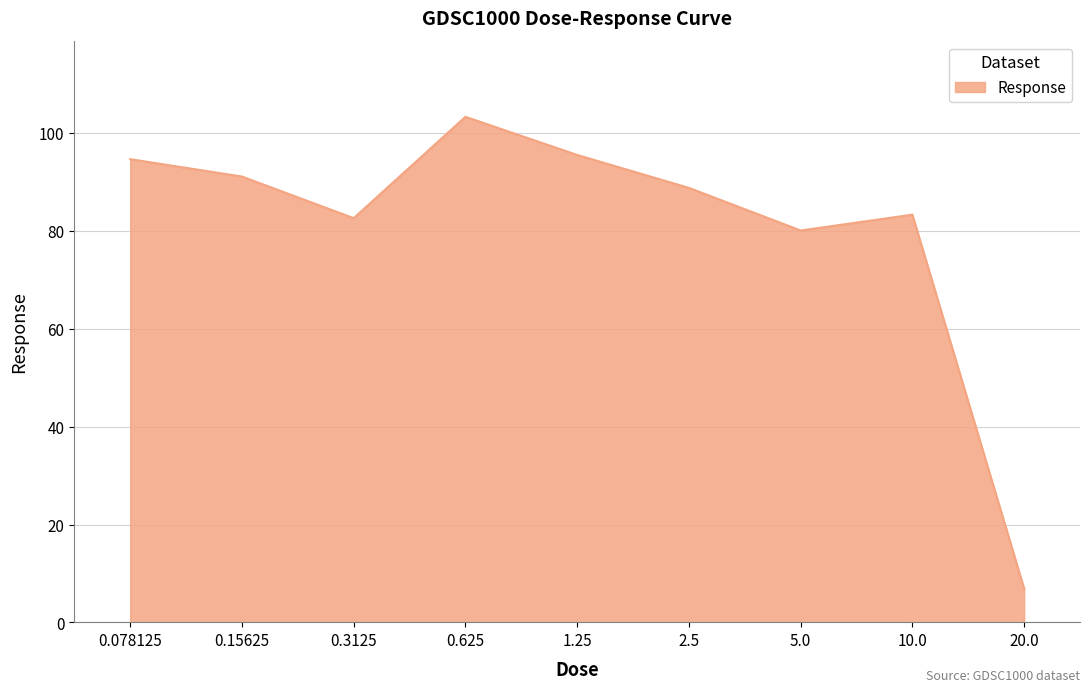

Is it true that the value at 1.25 is 23.2?

False